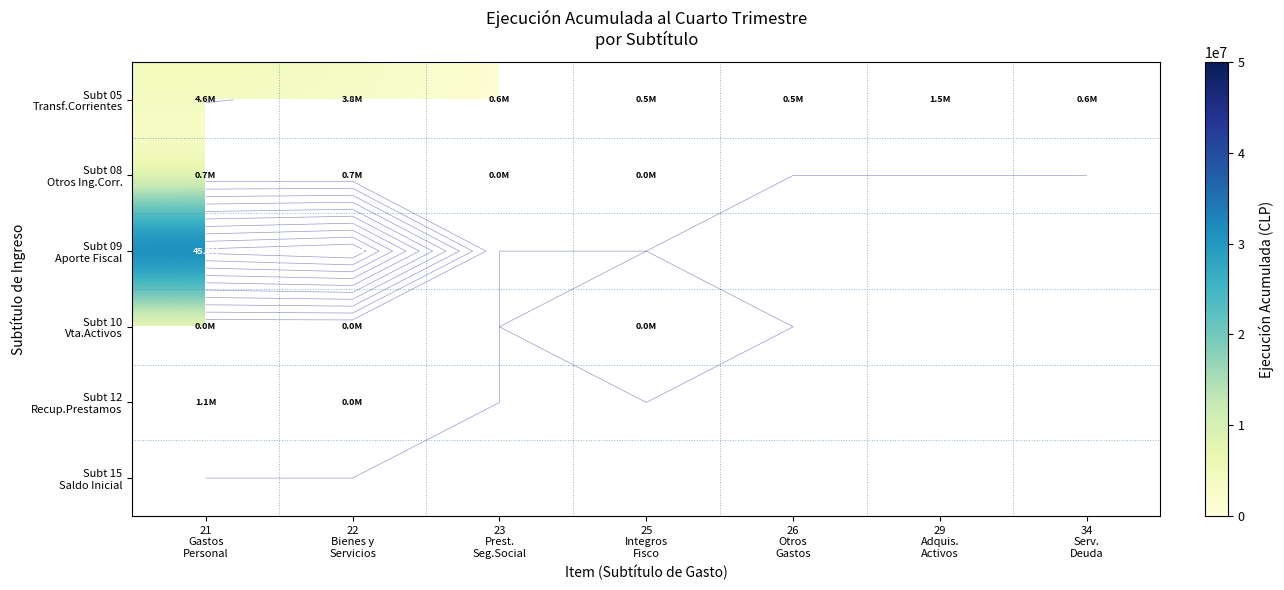

Which series has the widest spread of values?

Subt 05 Transf.Corrientes